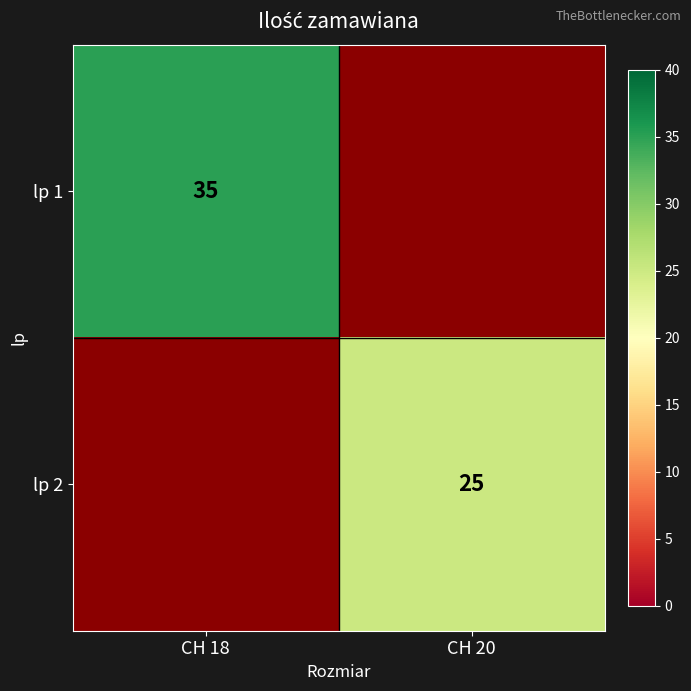

How many series are shown in this chart?

2